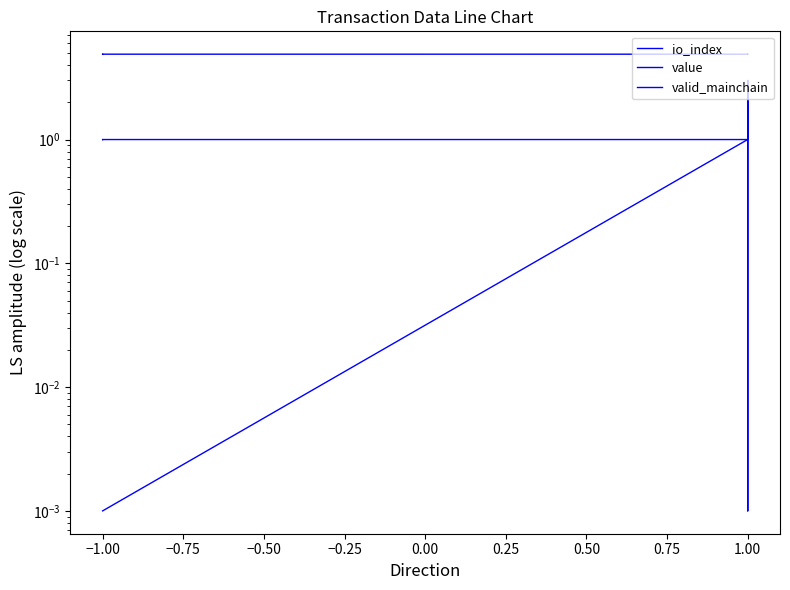

Is the value of io_index at 1.00 greater than the value of value at 1.00?

No